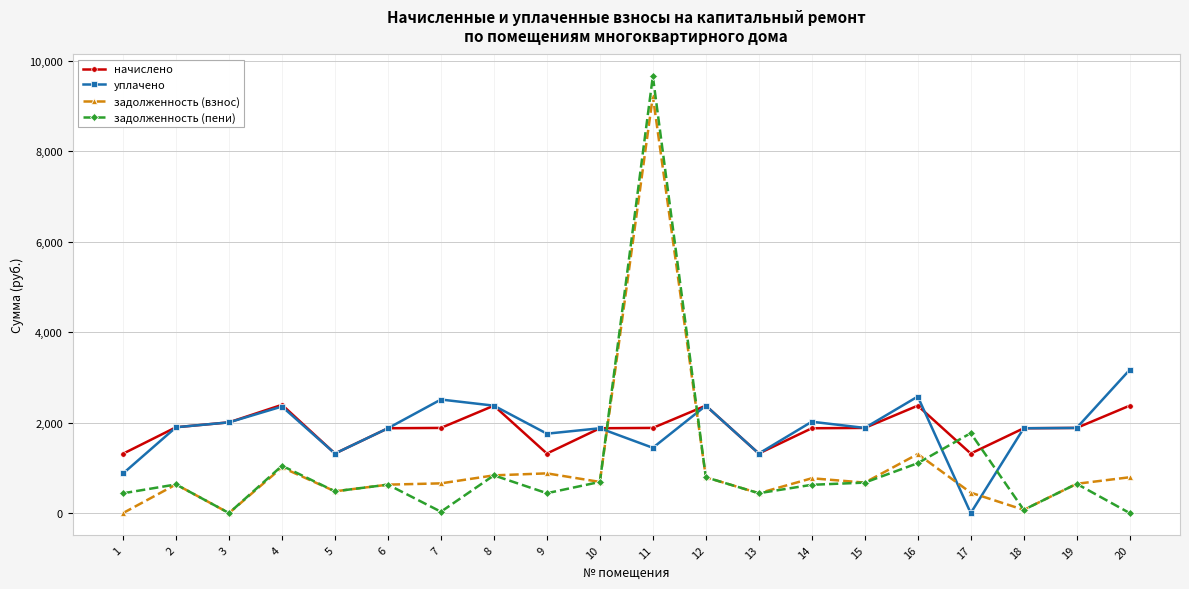

The value of задолженность (взнос) at 4 is 1577.7. True or false?

False